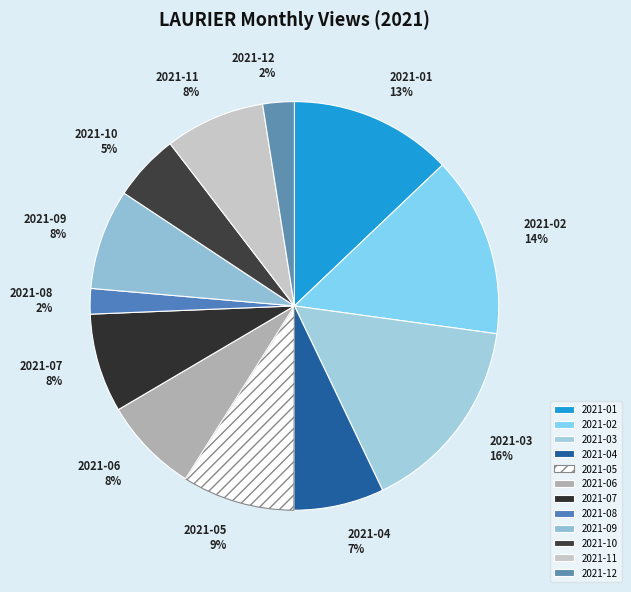

Is there a majority slice in this chart?

No